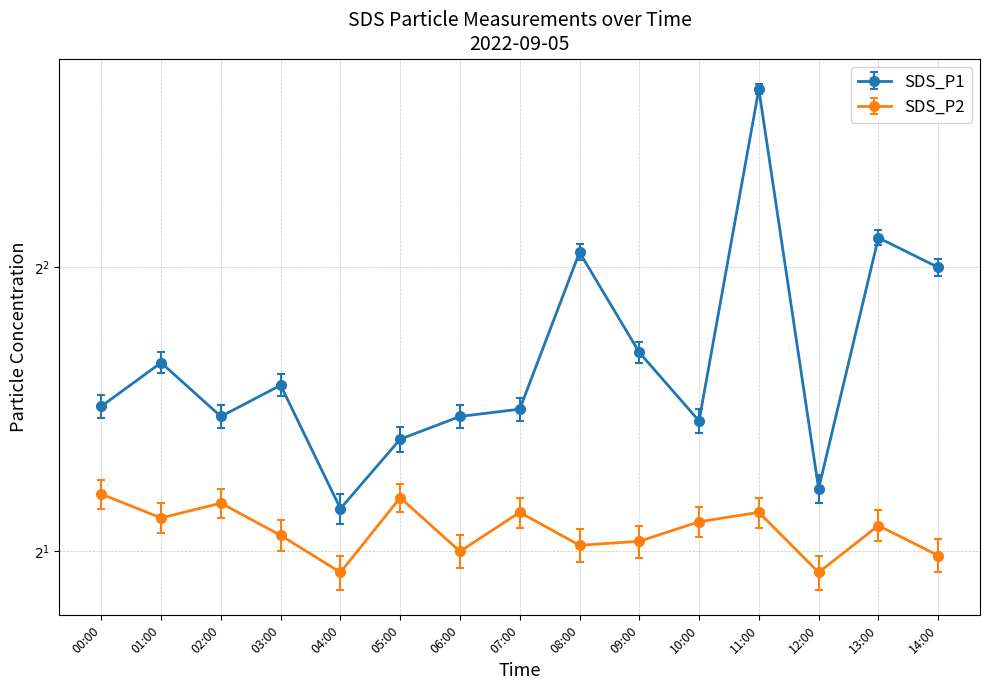

True or false: SDS_P1 and SDS_P2 intersect in this chart.

False